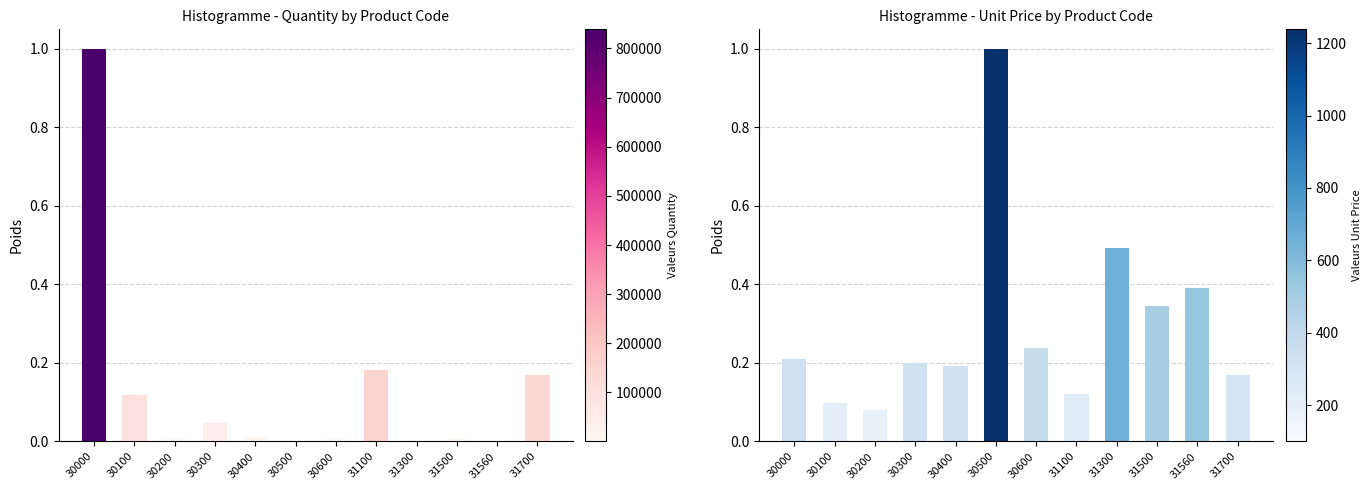

What is the total value across all series at 31500?

0.4